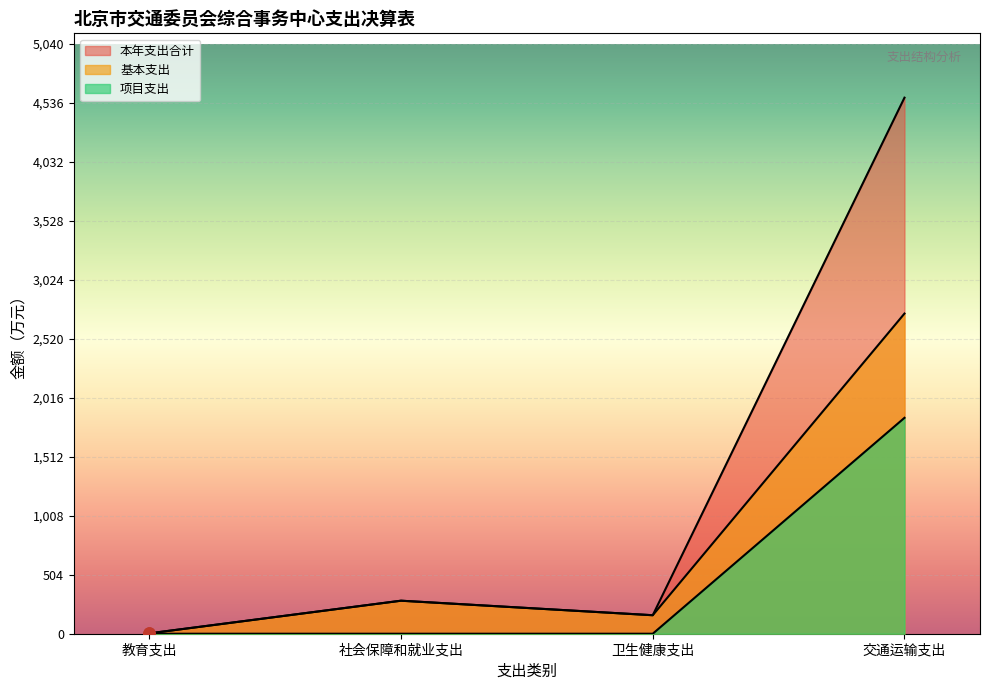

Which label corresponds to the largest value in the chart?

交通运输支出